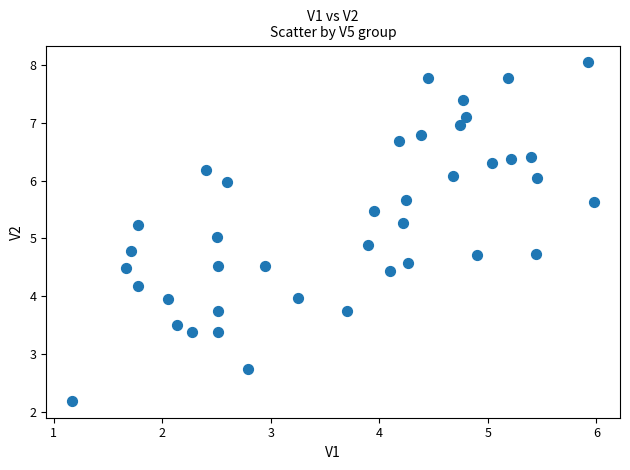

What is the range of Y values (max minus min)?

5.9